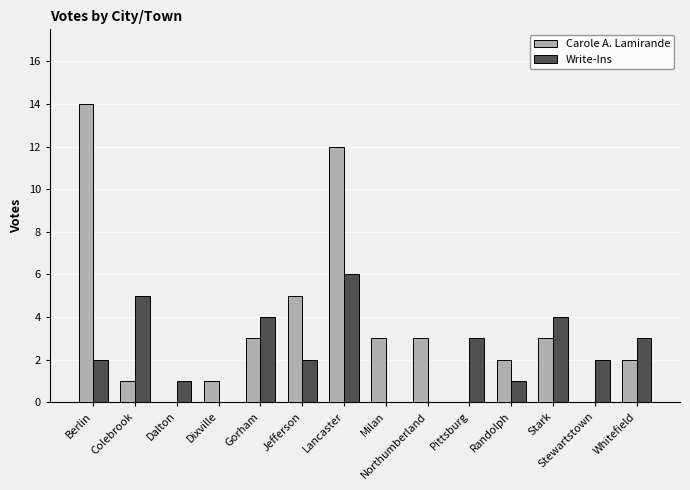

Reading right to left, list all the values displayed in this chart.

Carole A. Lamirande: Whitefield=2	Stewartstown=0	Stark=3	Randolph=2	Pittsburg=0	Northumberland=3	Milan=3	Lancaster=12	Jefferson=5	Gorham=3	Dixville=1	Dalton=0	Colebrook=1	Berlin=14
Write-Ins: Whitefield=3	Stewartstown=2	Stark=4	Randolph=1	Pittsburg=3	Northumberland=0	Milan=0	Lancaster=6	Jefferson=2	Gorham=4	Dixville=0	Dalton=1	Colebrook=5	Berlin=2